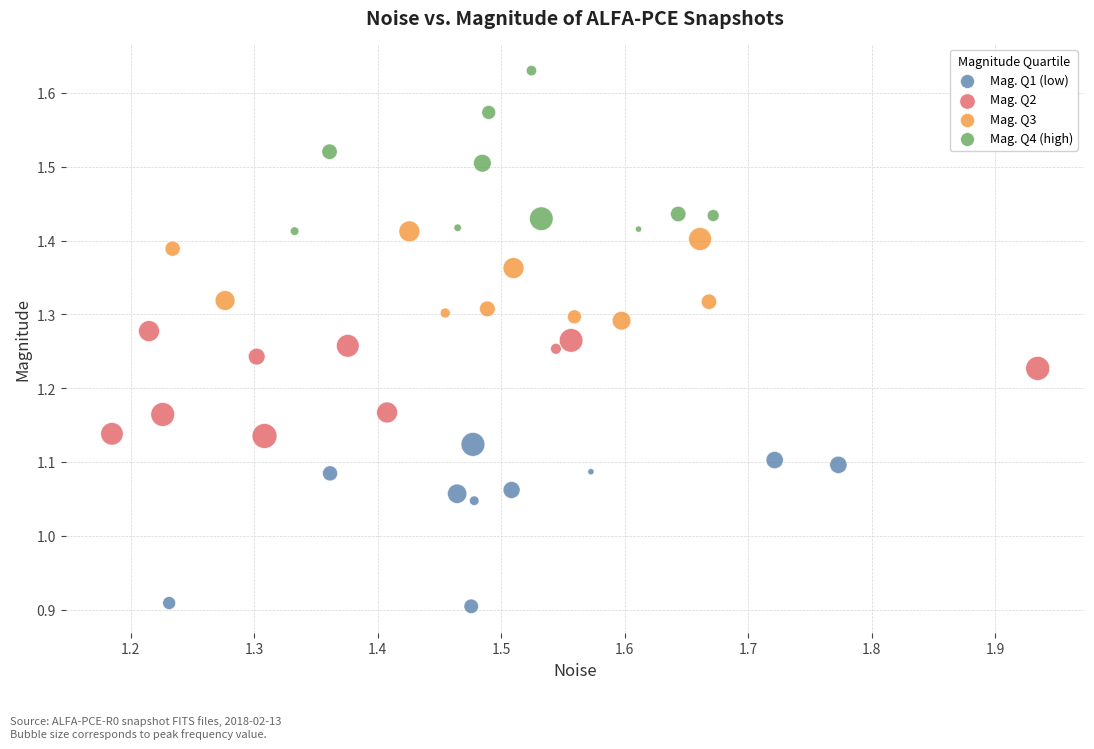

Which series reaches the minimum Y coordinate?

Mag. Q1 (low)